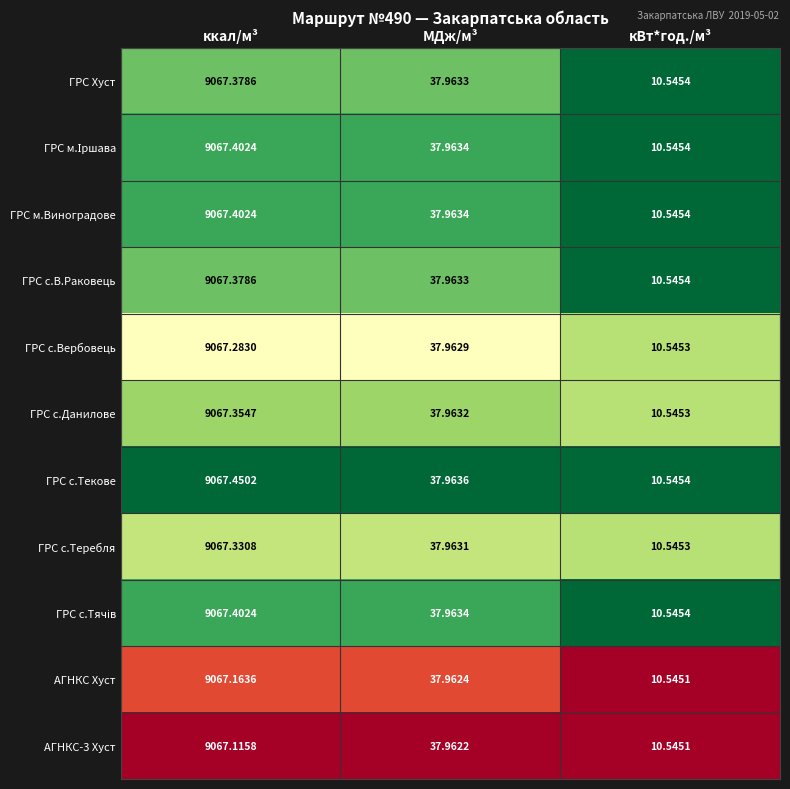

Which category has the highest value in the ГРС с.Вербовець series?

ккал/м³